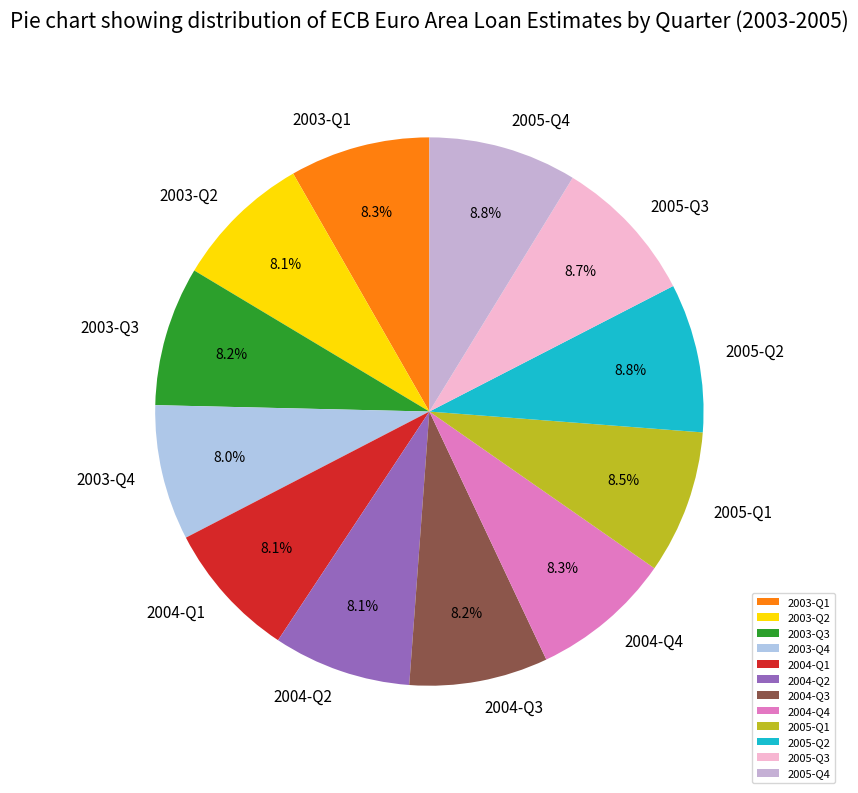

To the nearest percent, what is the combined percentage of 2005-Q3 and 2005-Q4?

17%